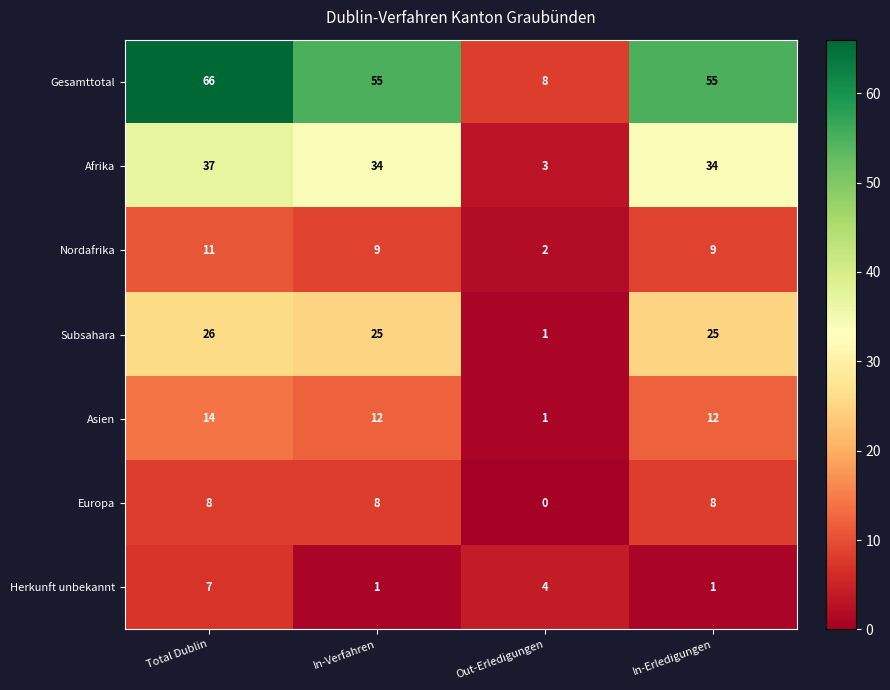

What is the approximate value of Europa at In-Verfahren?

8